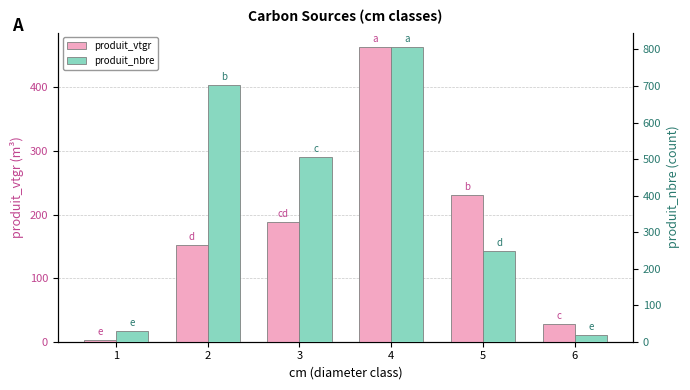

Which label corresponds to the smallest value in the chart?

1